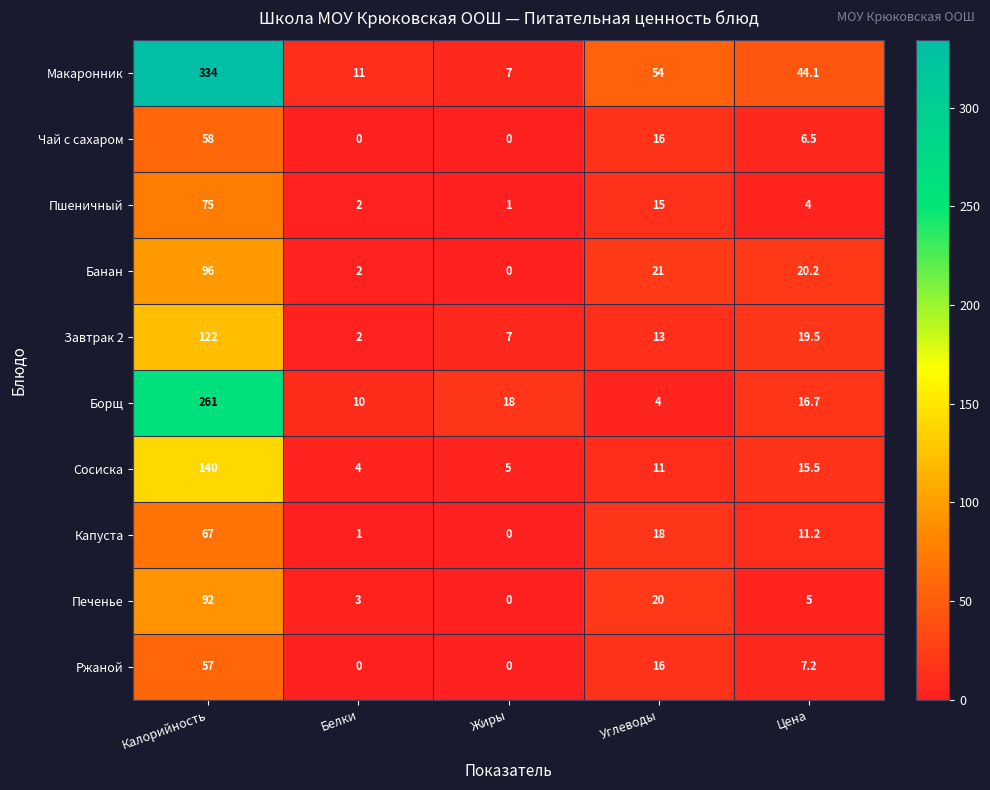

What is the sum of the Завтрак 2 values at Цена and Жиры?

26.5